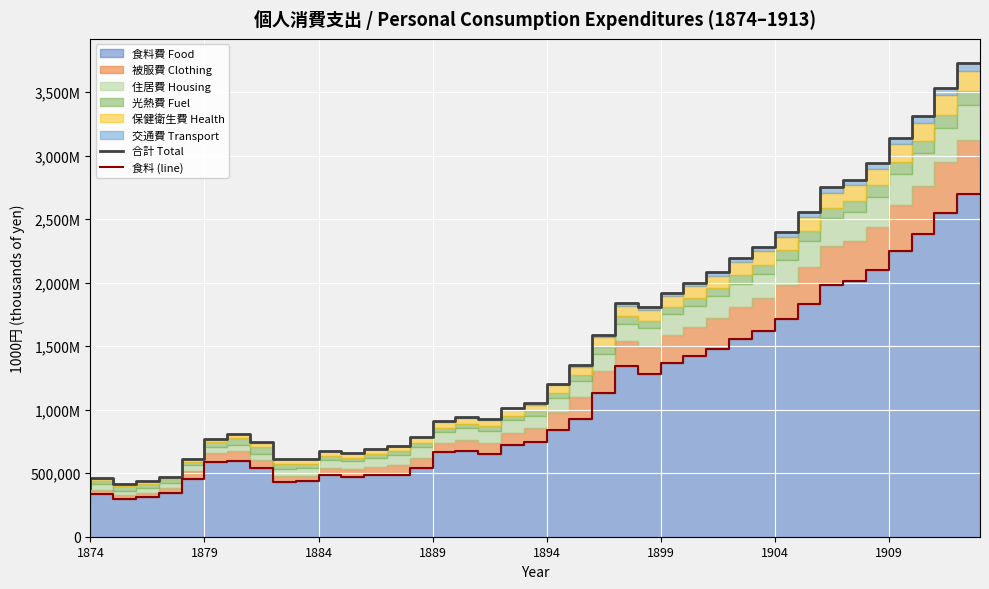

Between 37 and 22, which is larger?

37